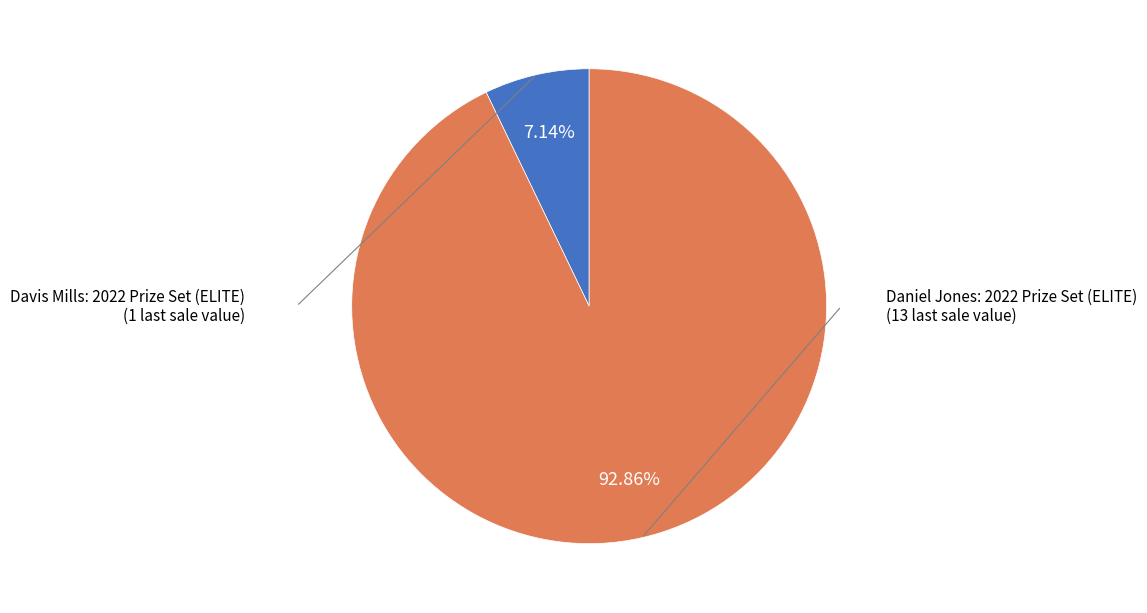

Does any single category account for the majority?

Yes